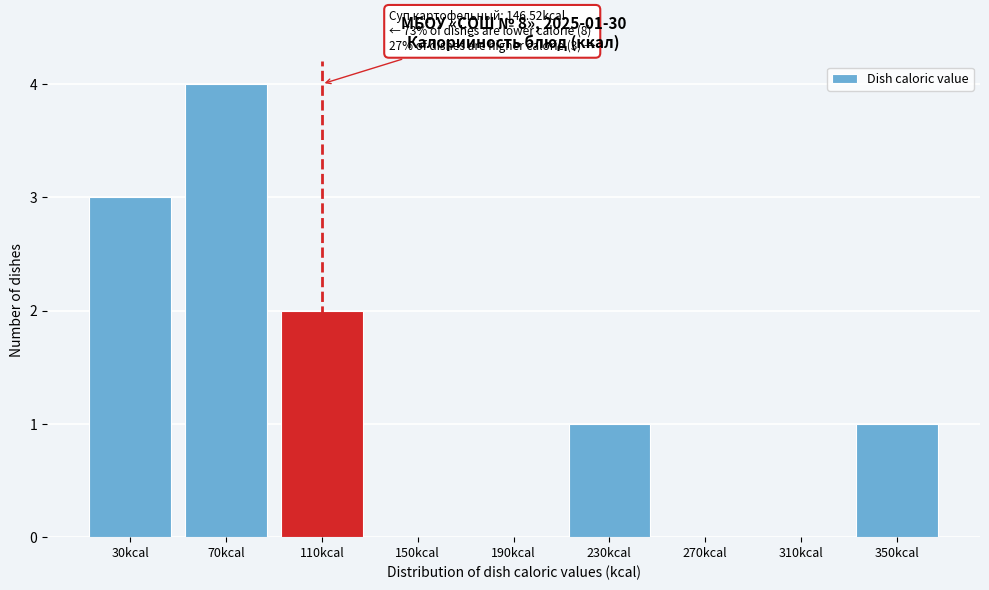

Reading left to right, list all the values displayed in this chart.

30kcal=3	70kcal=4	110kcal=2	150kcal=0	190kcal=0	230kcal=1	270kcal=0	310kcal=0	350kcal=1